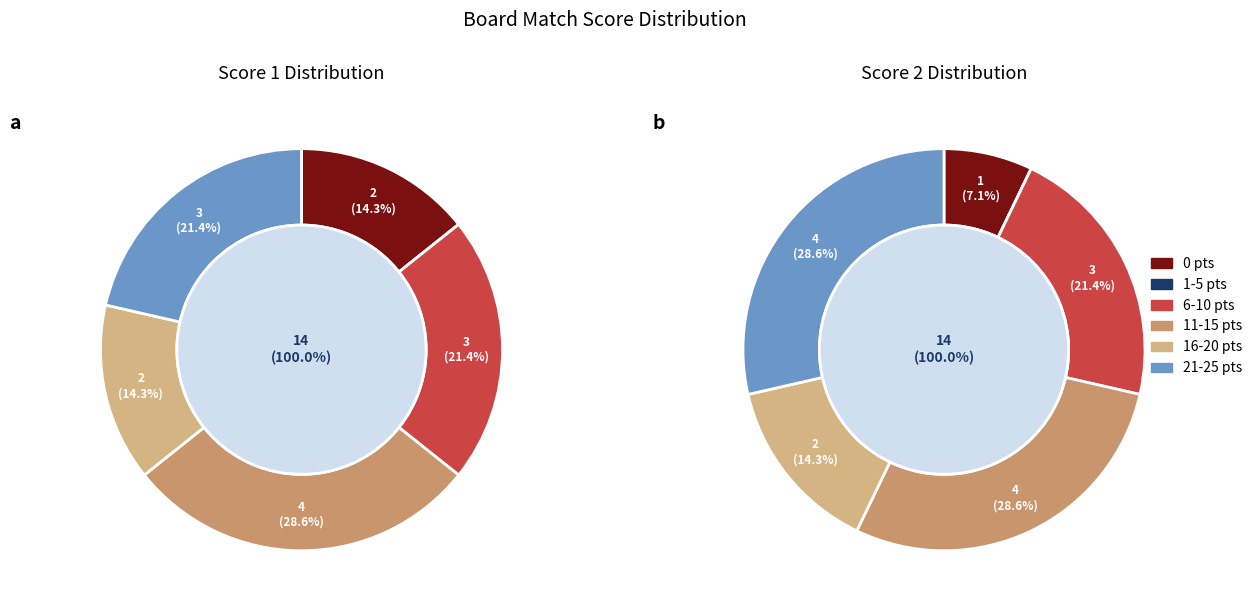

The Board 1 slice represents 17% of the pie. True or false?

False